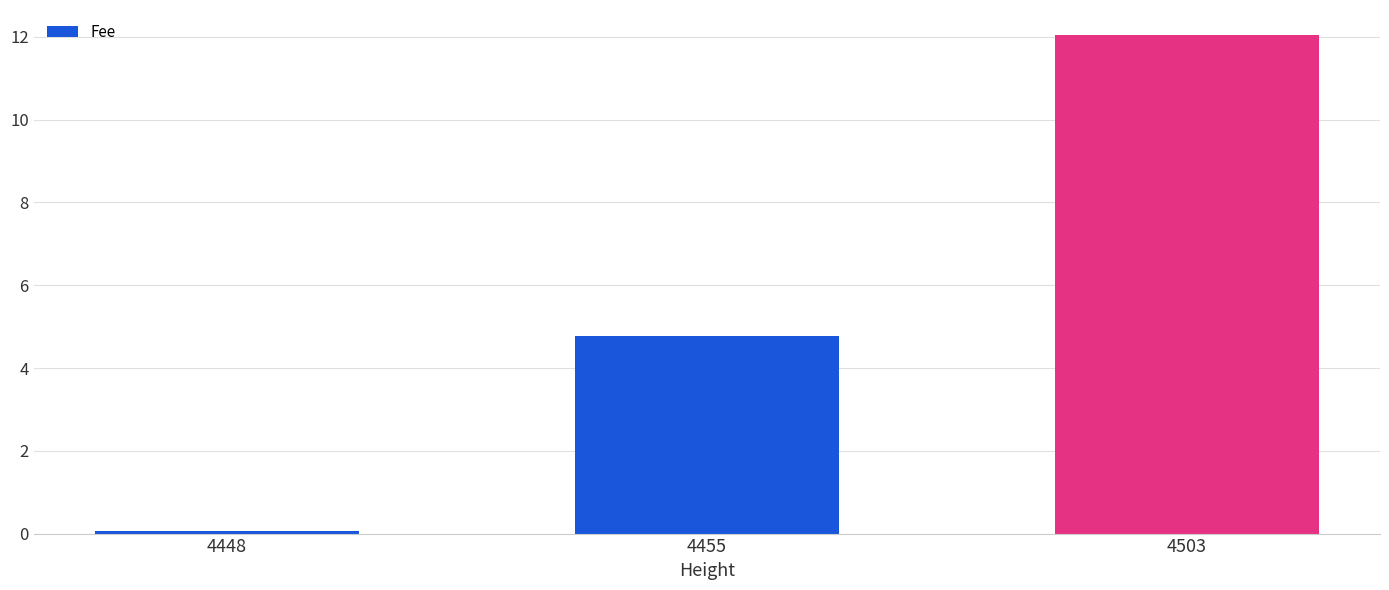

Which category has the lowest value across all series?

4448